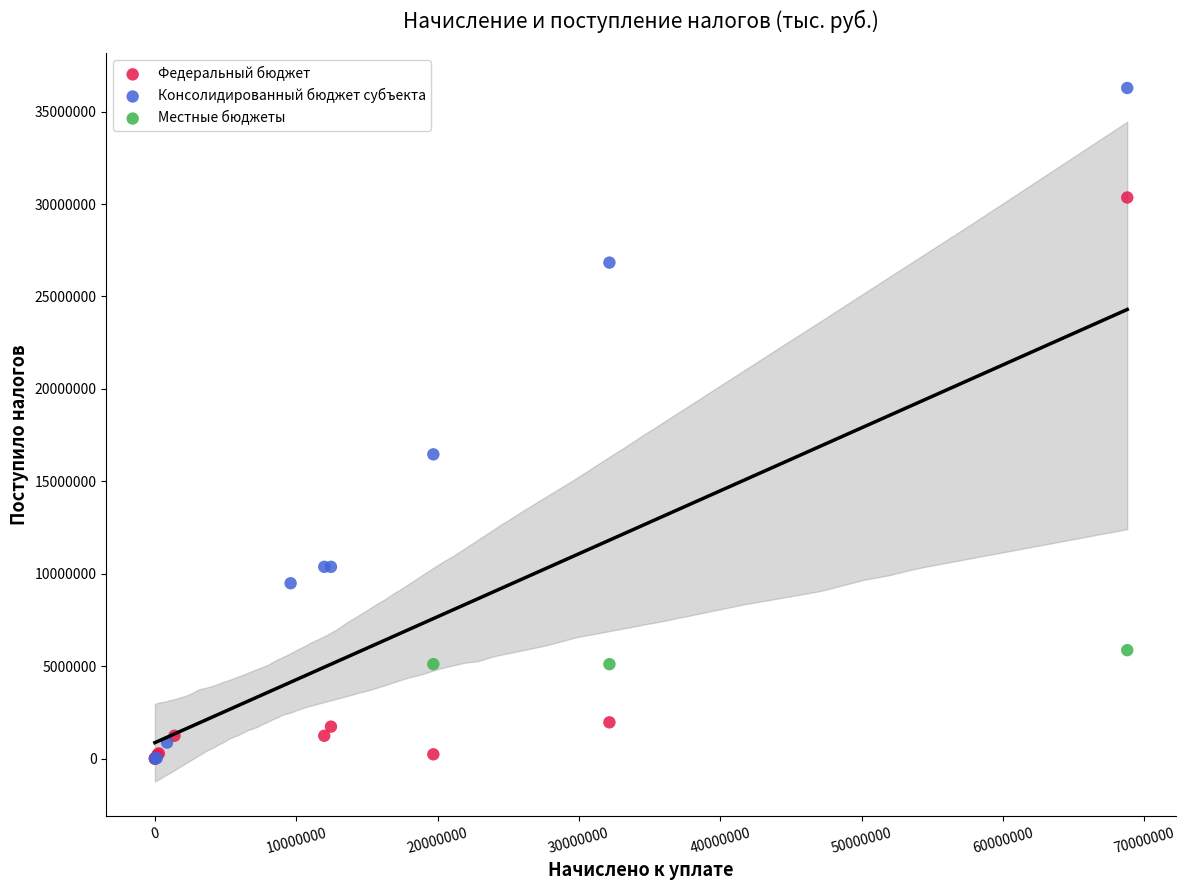

What are all the series names shown in the legend?

Федеральный бюджет, Консолидированный бюджет субъекта, Местные бюджеты